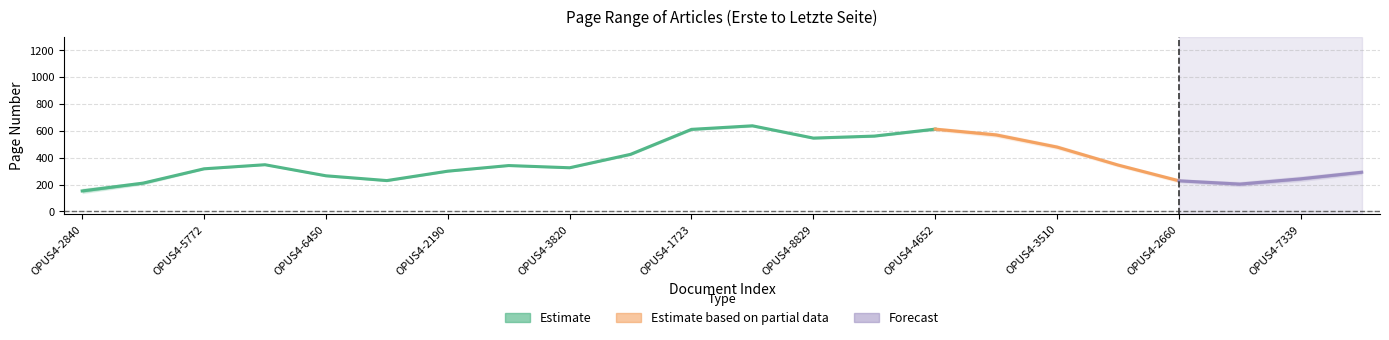

Is this an area chart (filled region under the line)?

No